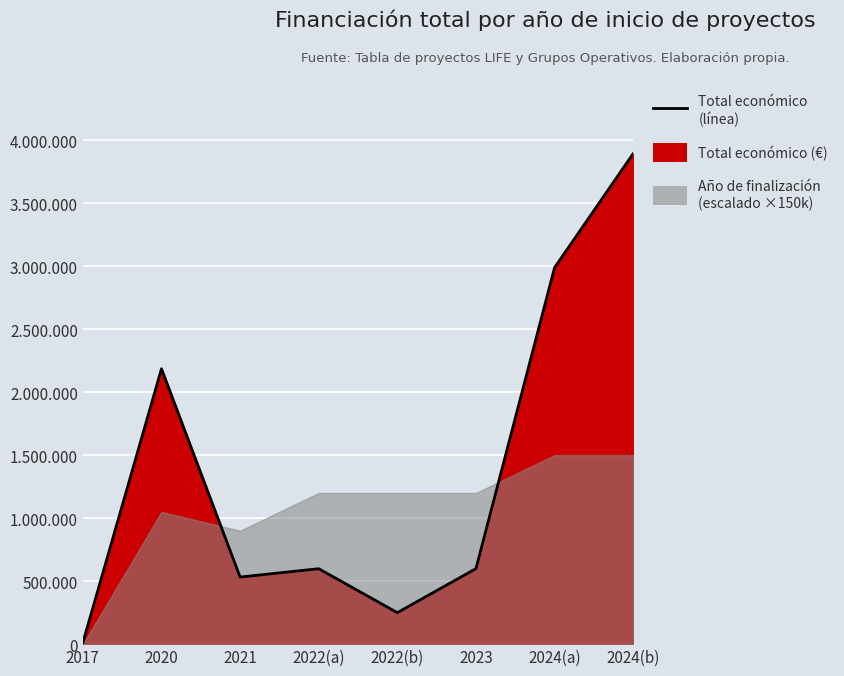

What is the approximate value at 2023, to the nearest 100?

599400